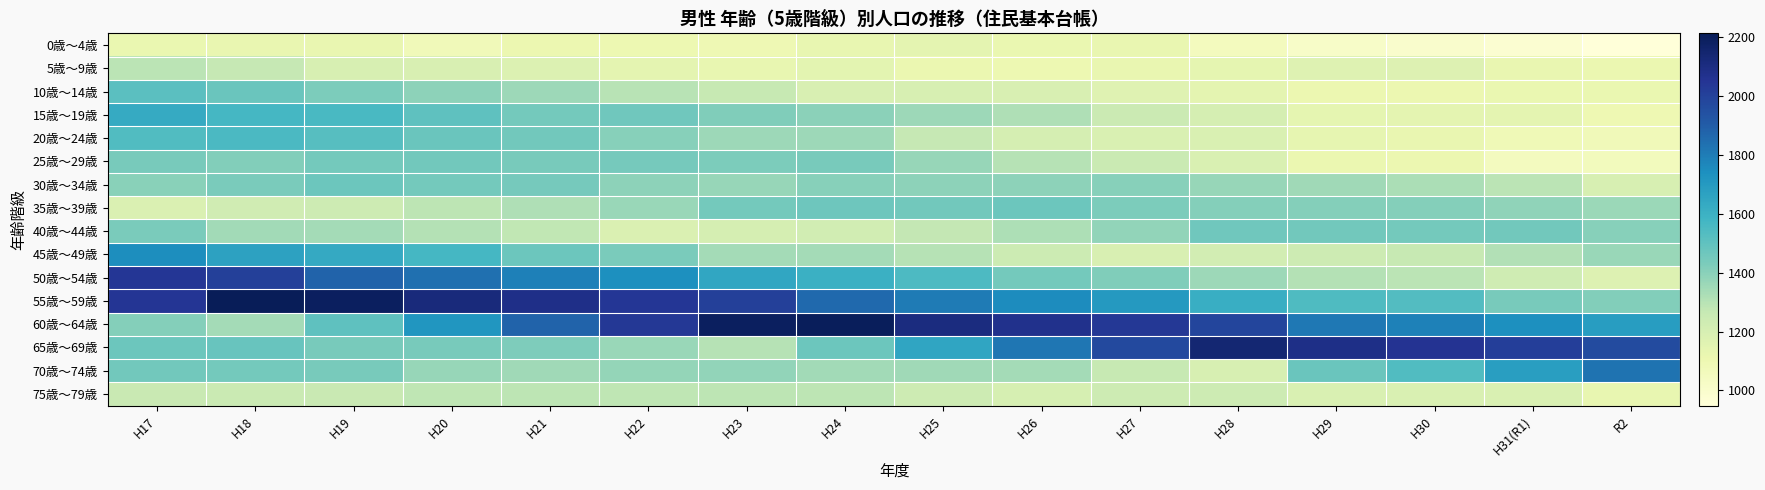

What is the difference between the highest and lowest values at H28?

1090